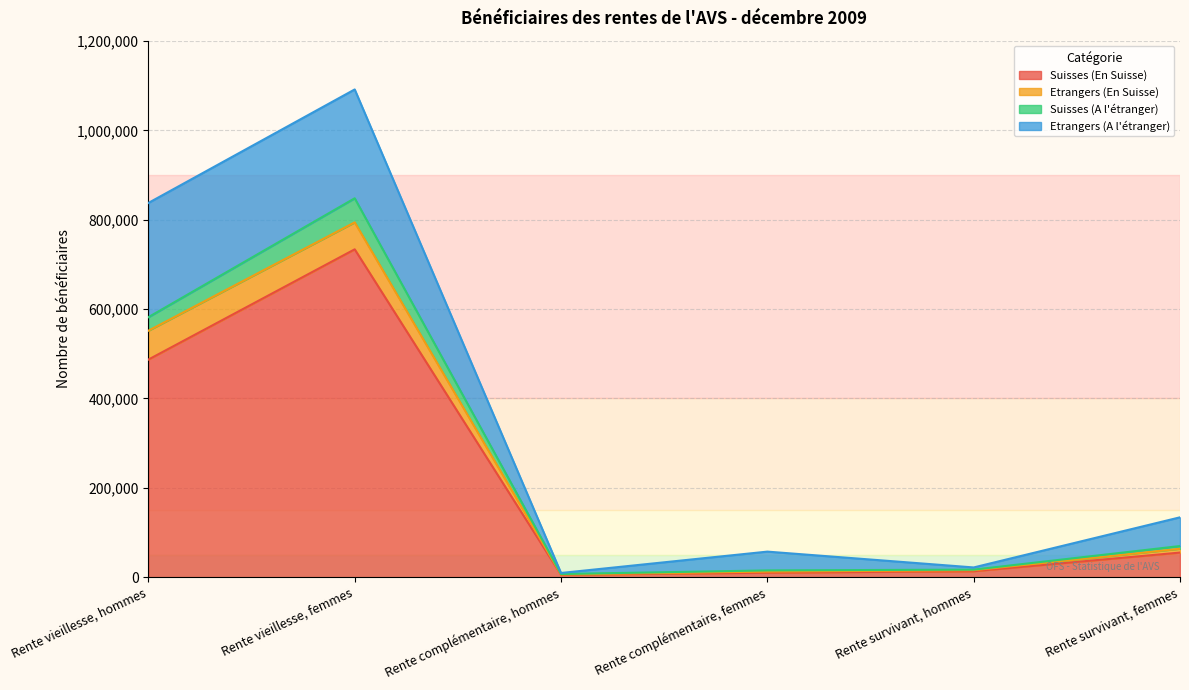

At which category is the sum across all series the highest?

Rente vieillesse, femmes